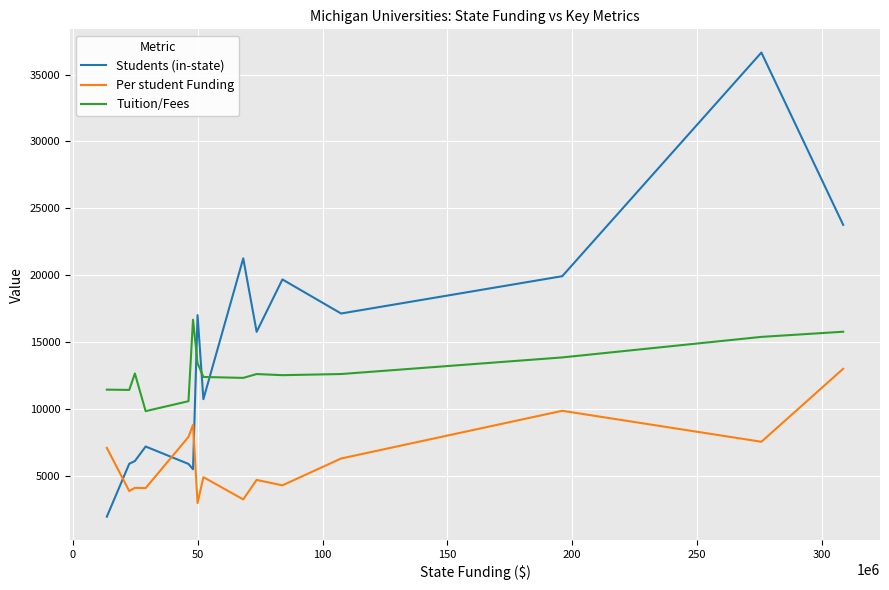

What is the maximum value for Students (in-state)?

36655.0